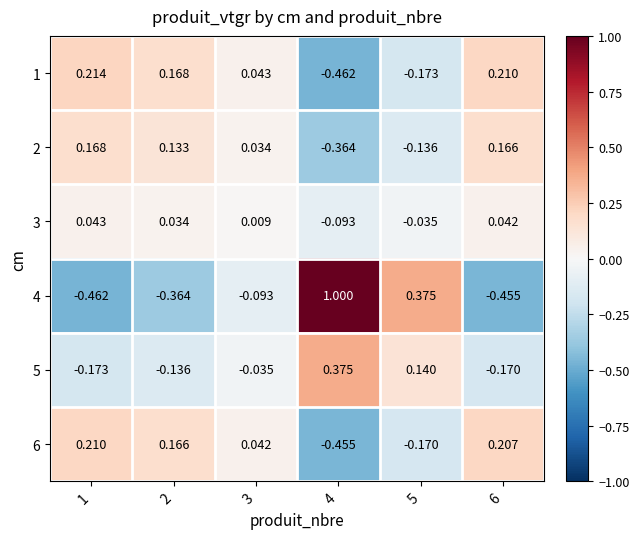

Reading left to right, transcribe all the data shown in this chart.

1: 1=0.2	2=0.2	3=0.0	4=-0.5	5=-0.2	6=0.2
2: 1=0.2	2=0.1	3=0.0	4=-0.4	5=-0.1	6=0.2
3: 1=0.0	2=0.0	3=0.0	4=-0.1	5=-0.0	6=0.0
4: 1=-0.5	2=-0.4	3=-0.1	4=1.0	5=0.4	6=-0.5
5: 1=-0.2	2=-0.1	3=-0.0	4=0.4	5=0.1	6=-0.2
6: 1=0.2	2=0.2	3=0.0	4=-0.5	5=-0.2	6=0.2